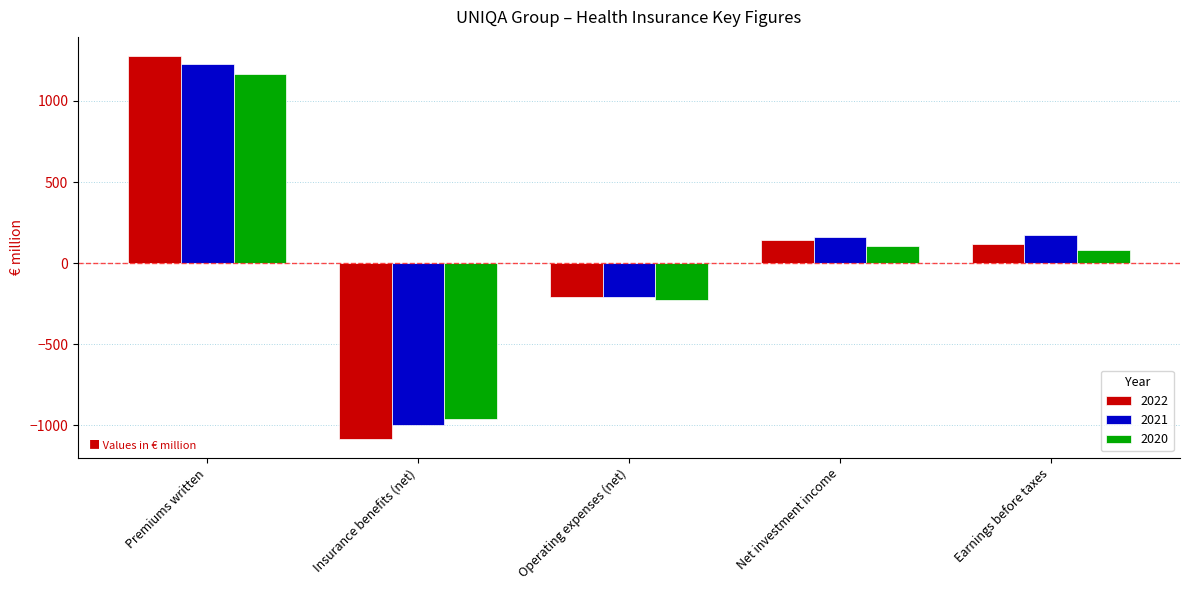

The value of 2021 at Premiums written is 1226.5. True or false?

True